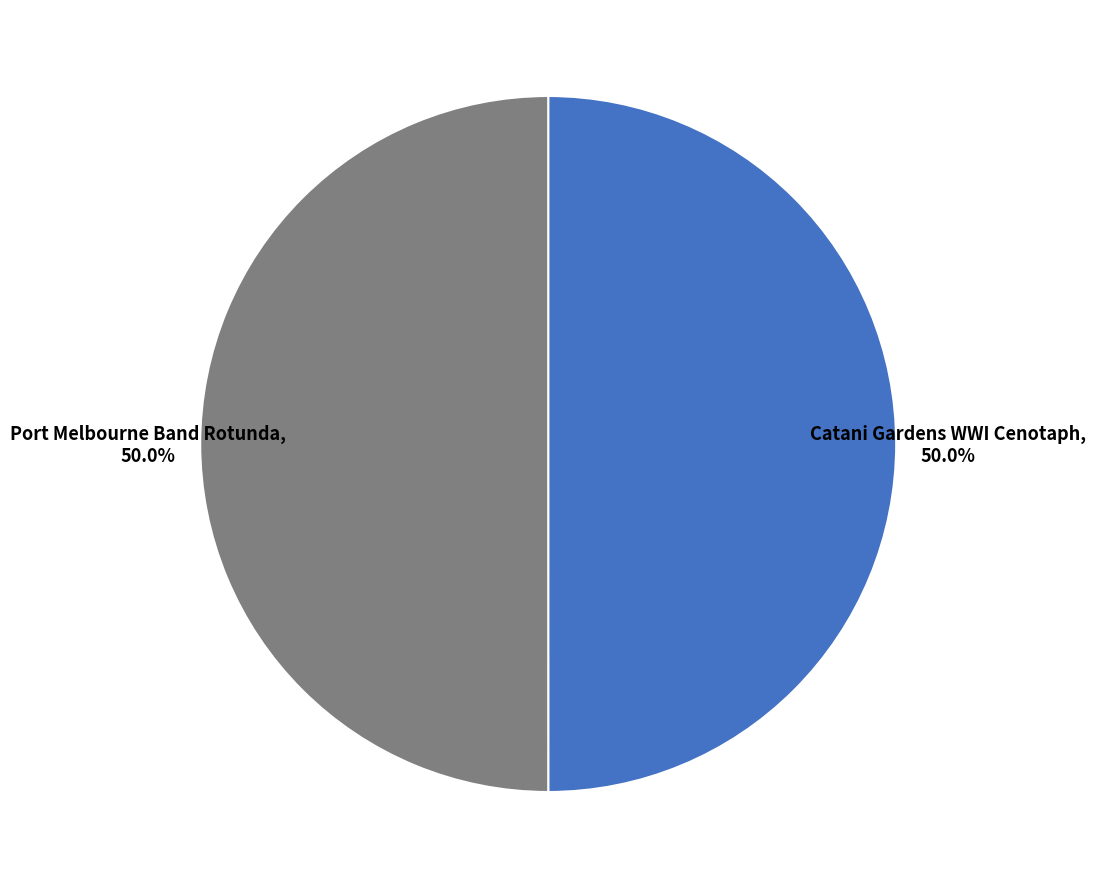

What portion of the pie excludes Catani Gardens WWI Cenotaph?

50.0%